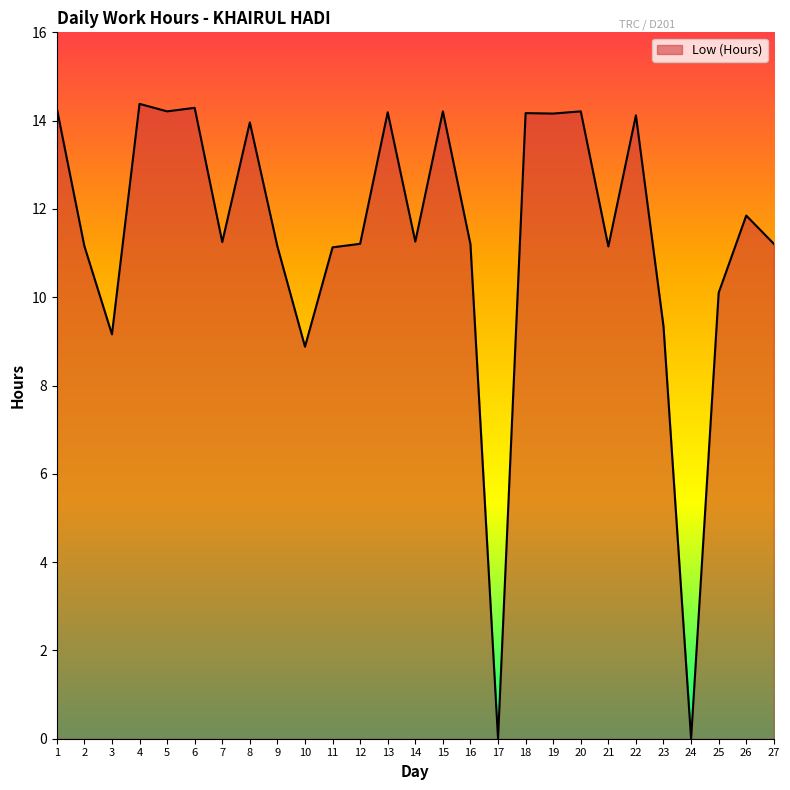

How many lines are shown in the chart?

1